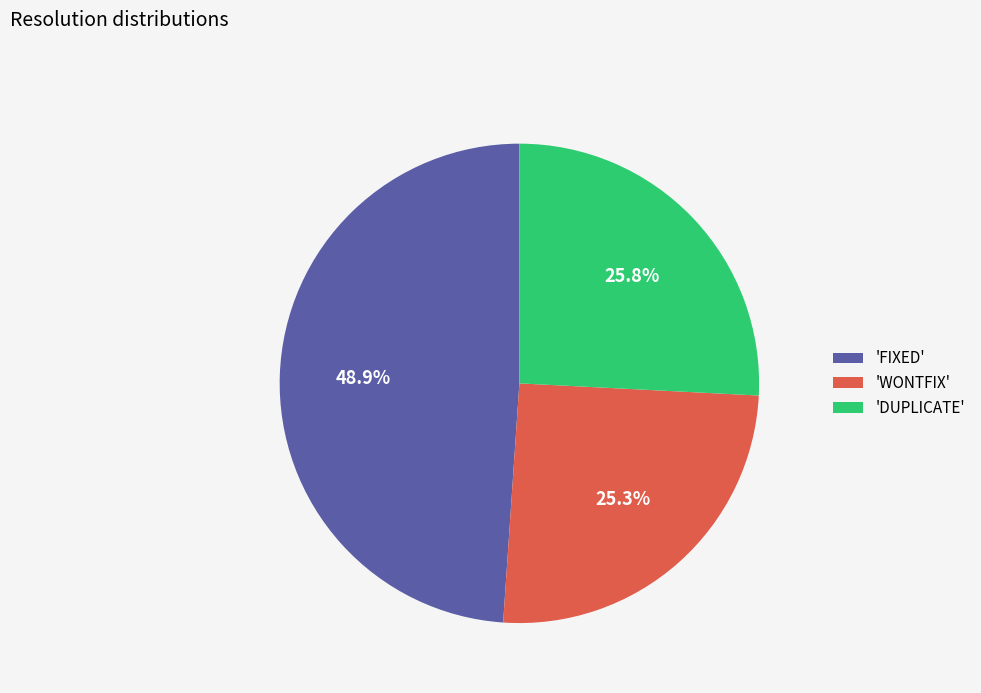

Rank the categories by value from lowest to highest.

'WONTFIX', 'DUPLICATE', 'FIXED'